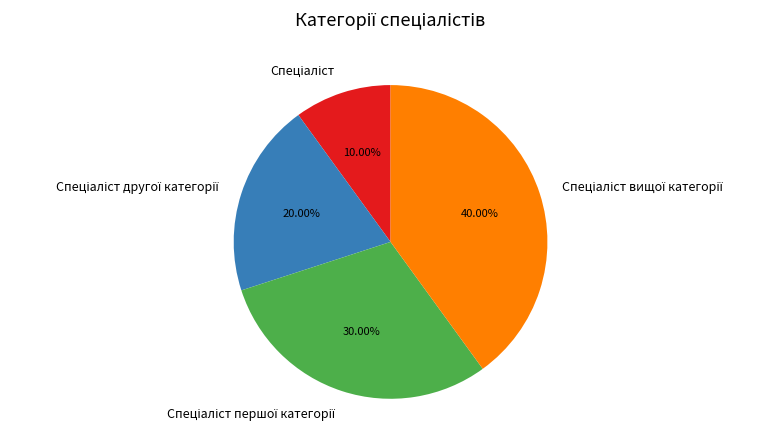

Is there a majority slice in this chart?

No